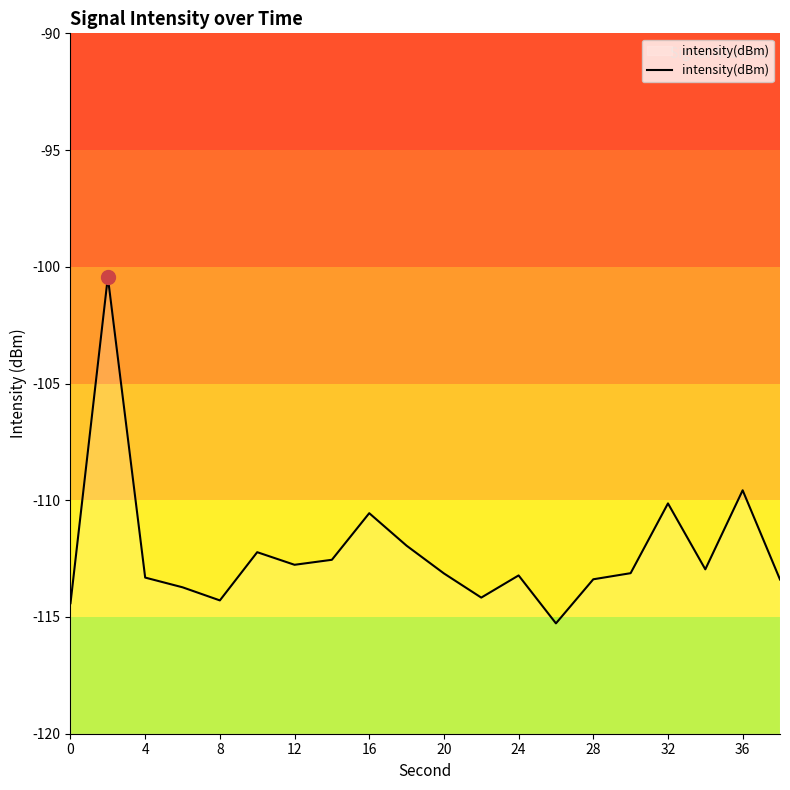

How many data points are above -113?

9